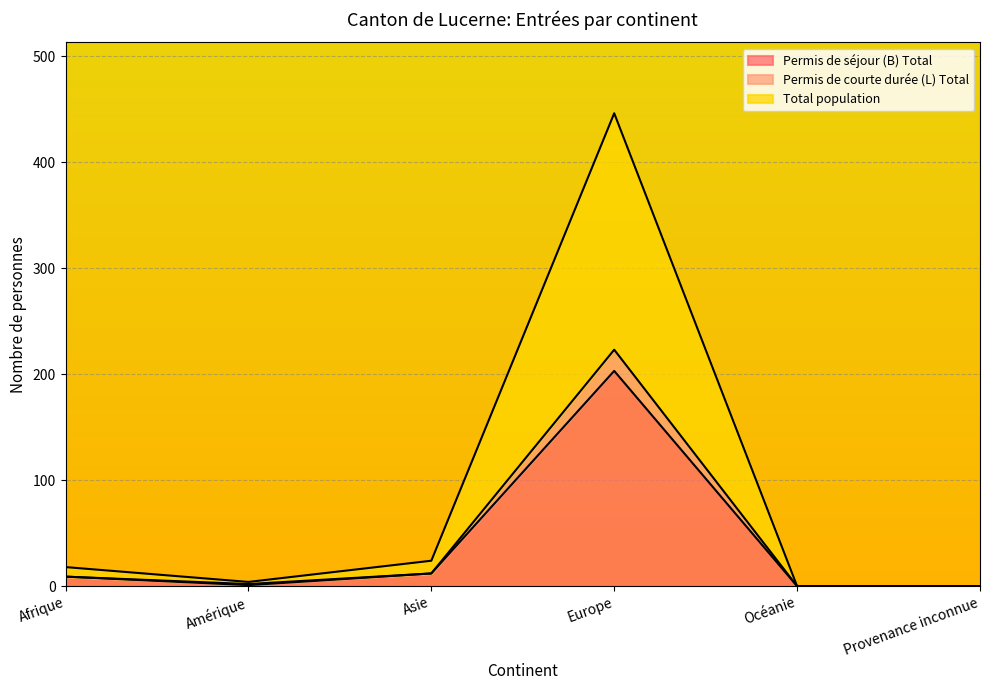

True or false: Permis de courte durée (L) Total and Total population cross at least once.

False